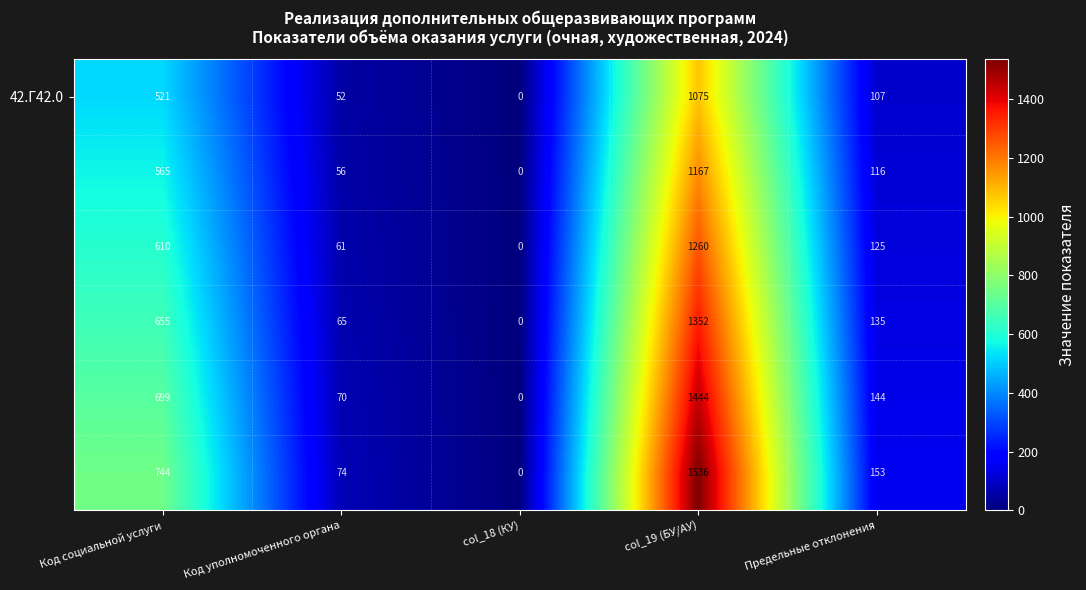

At which category does the chart reach its minimum across all series?

col_18 (КУ)